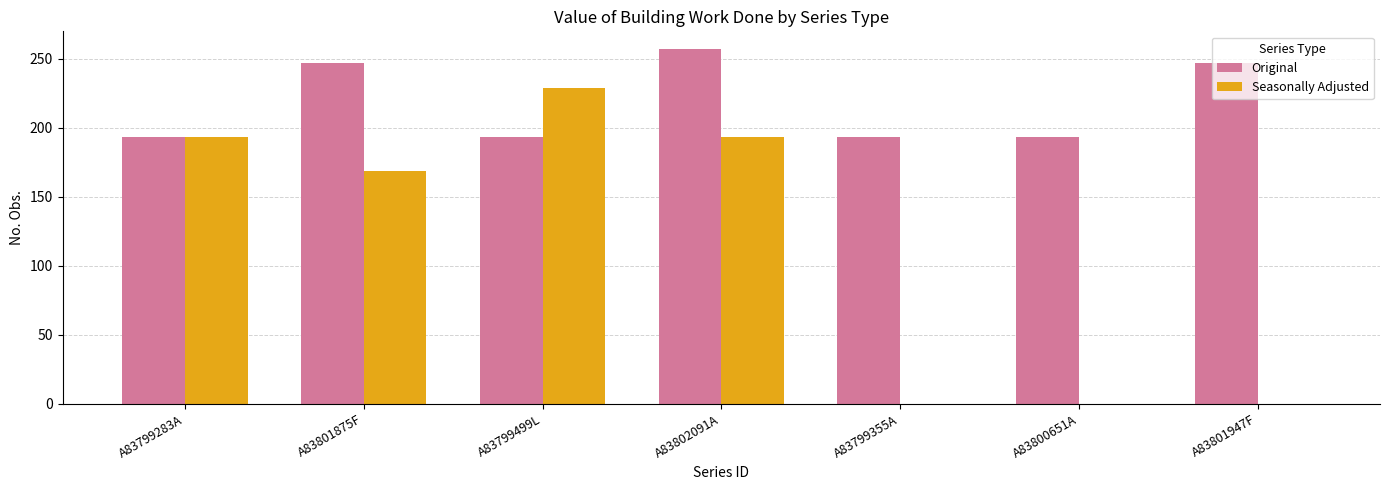

How many groups of bars are there?

7